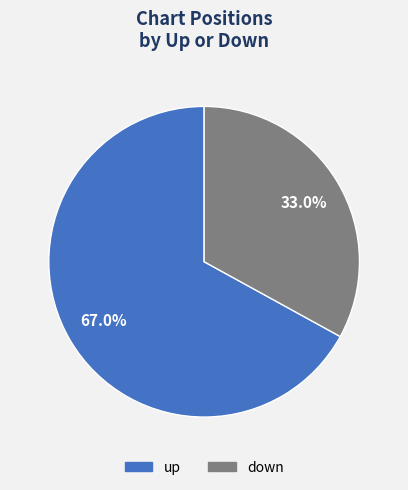

True or false: down accounts for 38% of the total.

False